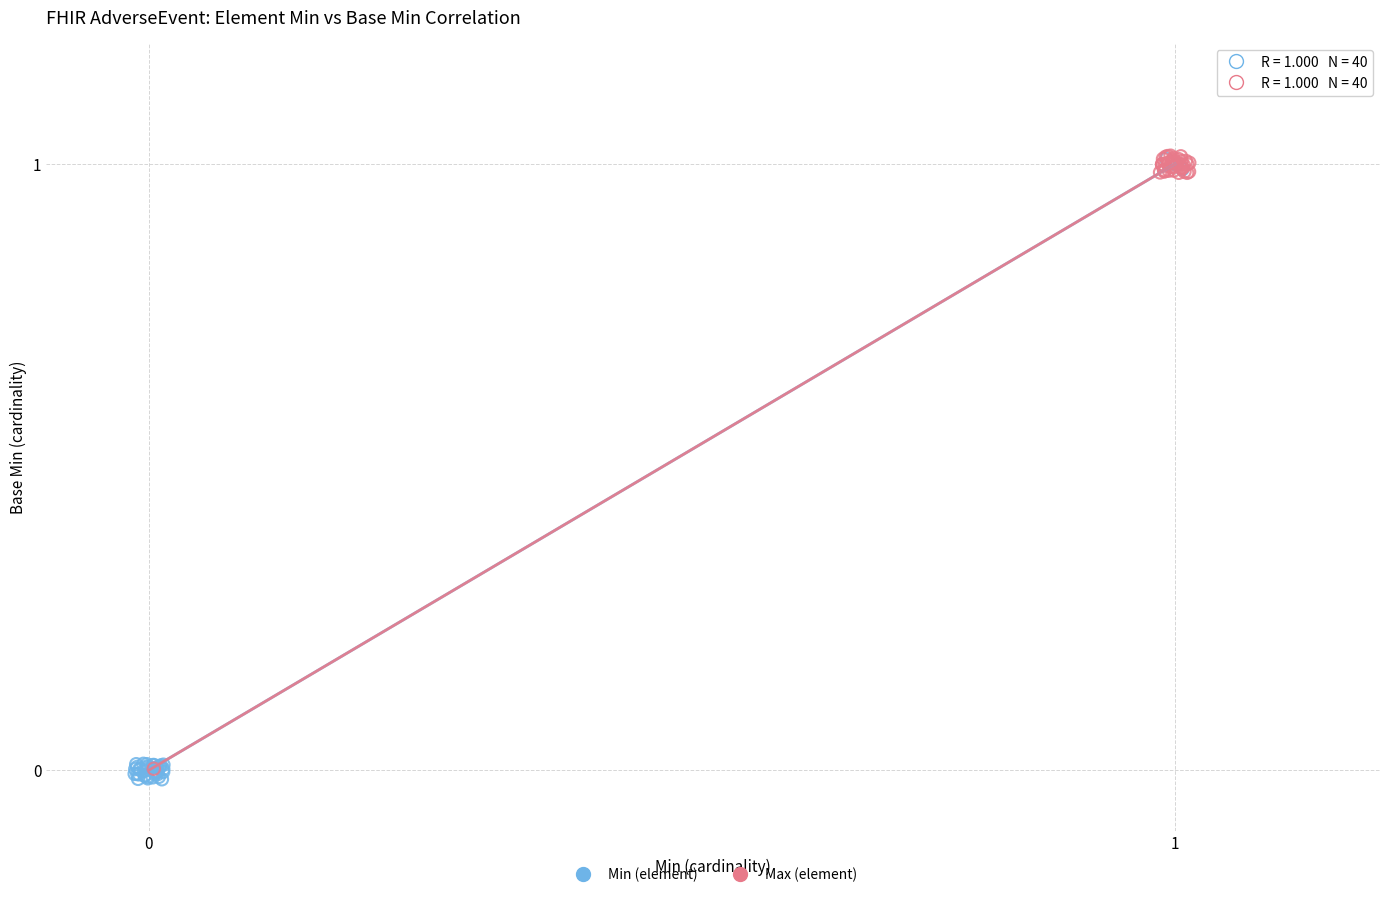

Which series has the widest spread of Y values?

Min (element)